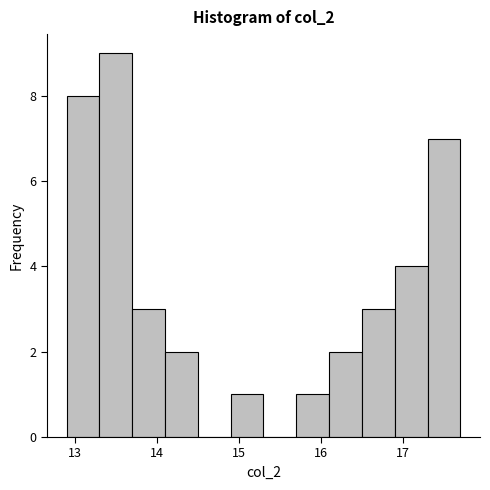

Reading left to right, transcribe this chart: for each bar, give the range it covers on the x-axis and its height. The values are not printed on the chart, so give them approximately, as read against the axis.

12.9 to 13.3: 8
13.3 to 13.7: 9
13.7 to 14.1: 3
14.1 to 14.5: 2
14.5 to 14.9: 0
14.9 to 15.3: 1
15.3 to 15.7: 0
15.7 to 16.1: 1
16.1 to 16.5: 2
16.5 to 16.9: 3
16.9 to 17.3: 4
17.3 to 17.7: 7